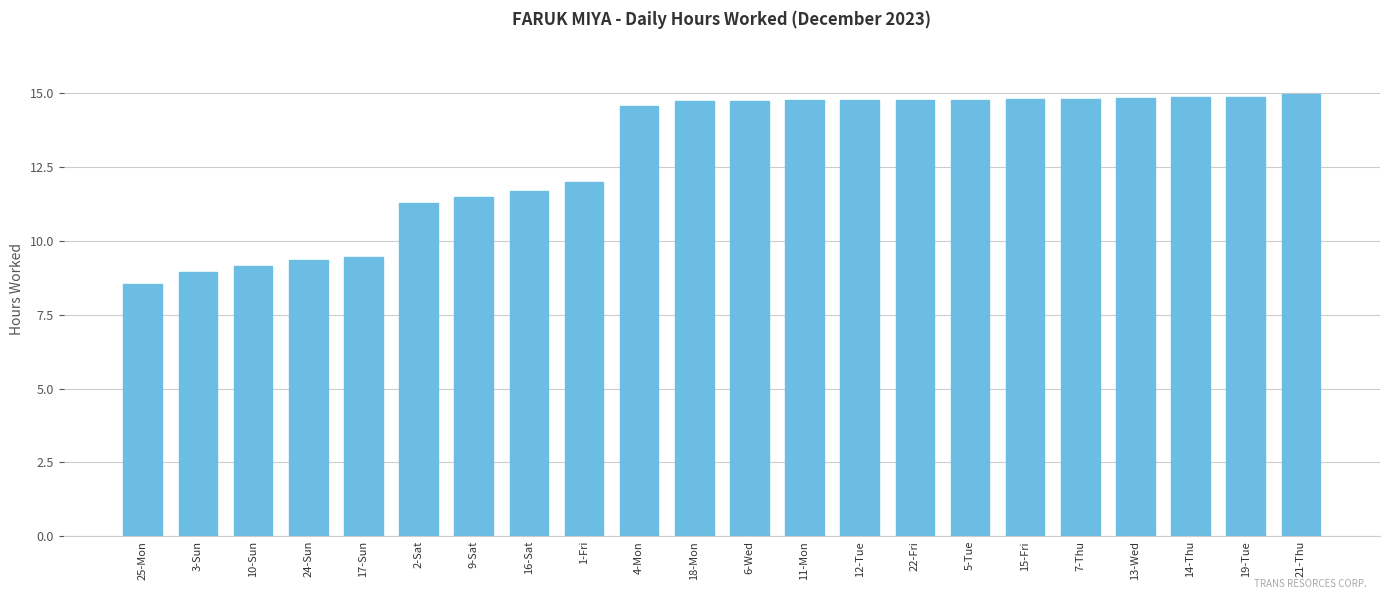

Where does the data first go above 14?

4-Mon